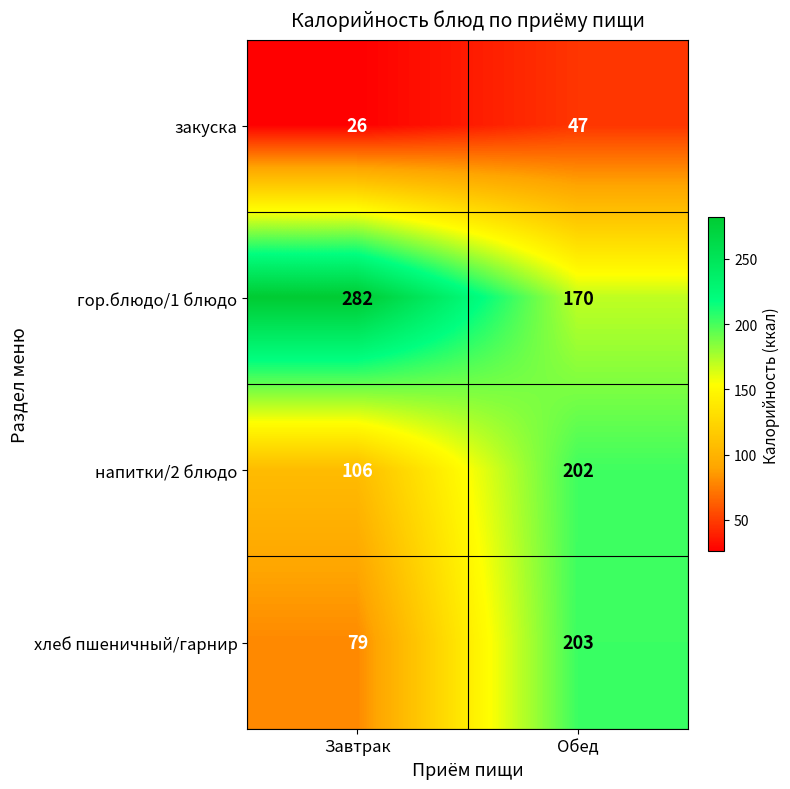

At which category is the sum across all series the highest?

Обед